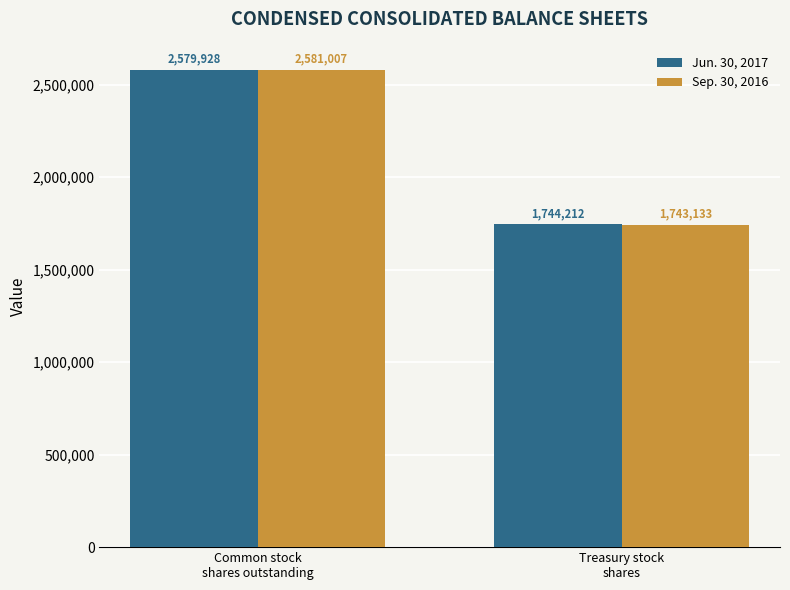

Reading left to right, extract all data points from this chart.

Jun. 30, 2017: 2579928	1744212
Sep. 30, 2016: 2581007	1743133